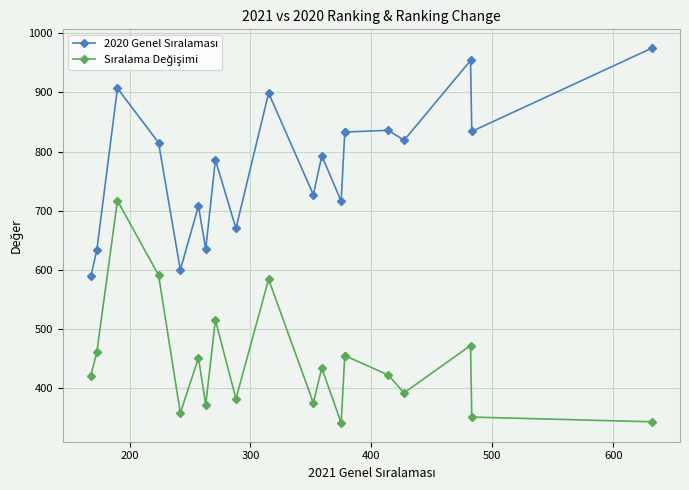

Reading right to left, list all the values displayed in this chart.

2020 Genel Sıralaması: 975	834	954	819	836	833	833	716	793	727	899	670	786	635	708	600	815	907	634	589
Sıralama Değişimi: 343	351	472	392	422	455	455	341	434	375	584	382	515	372	451	358	591	717	461	421